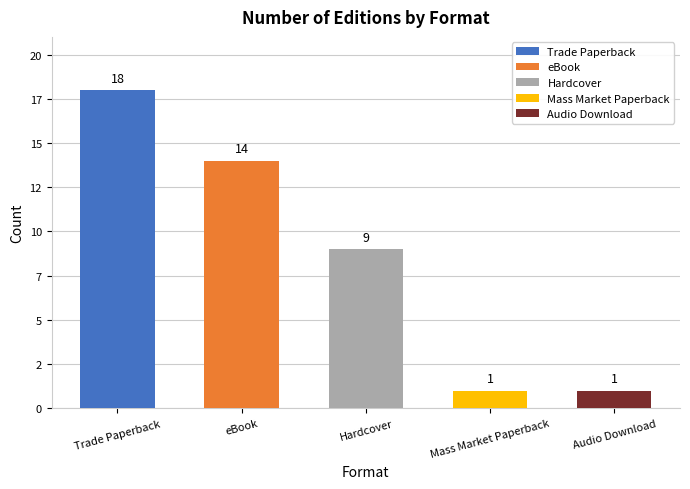

What is the change in value from eBook to Hardcover?

-5